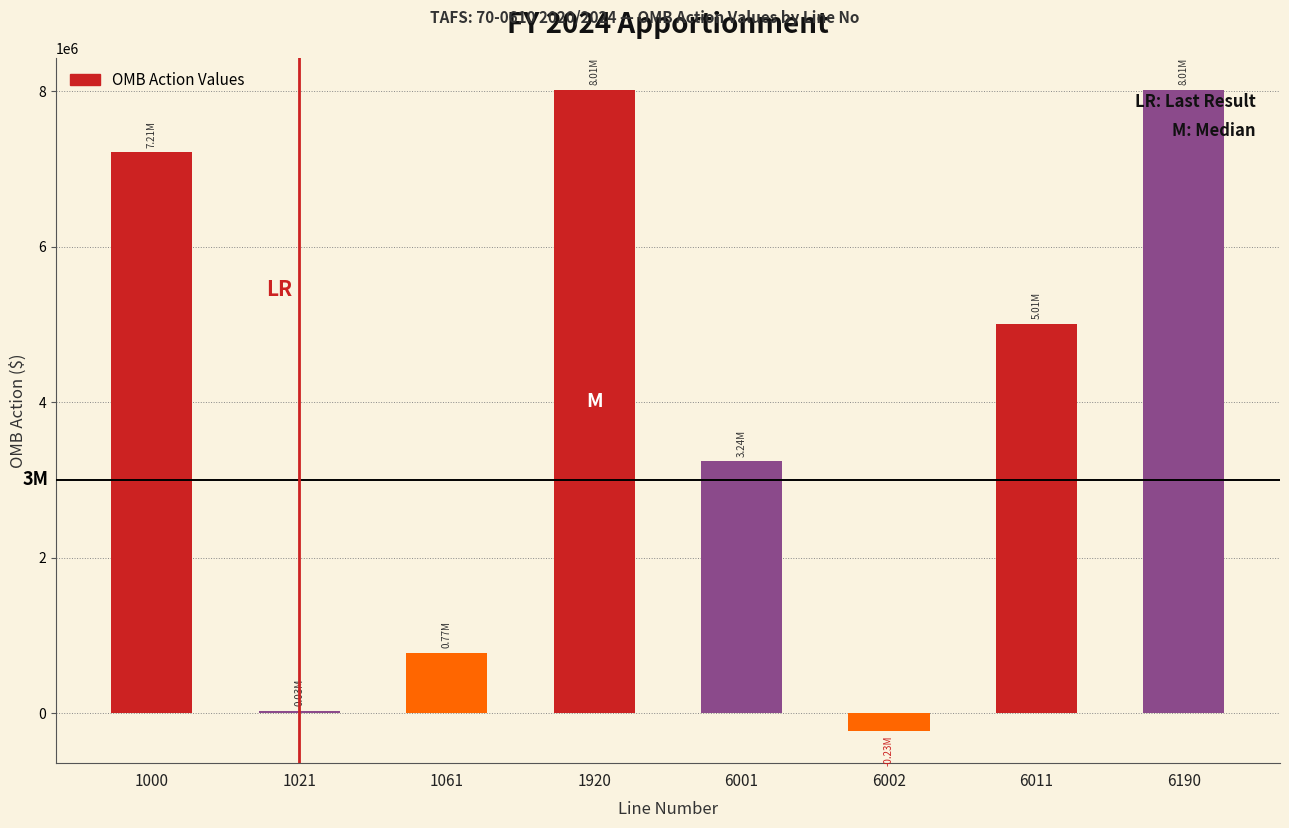

What is the sum of all values?

32056328